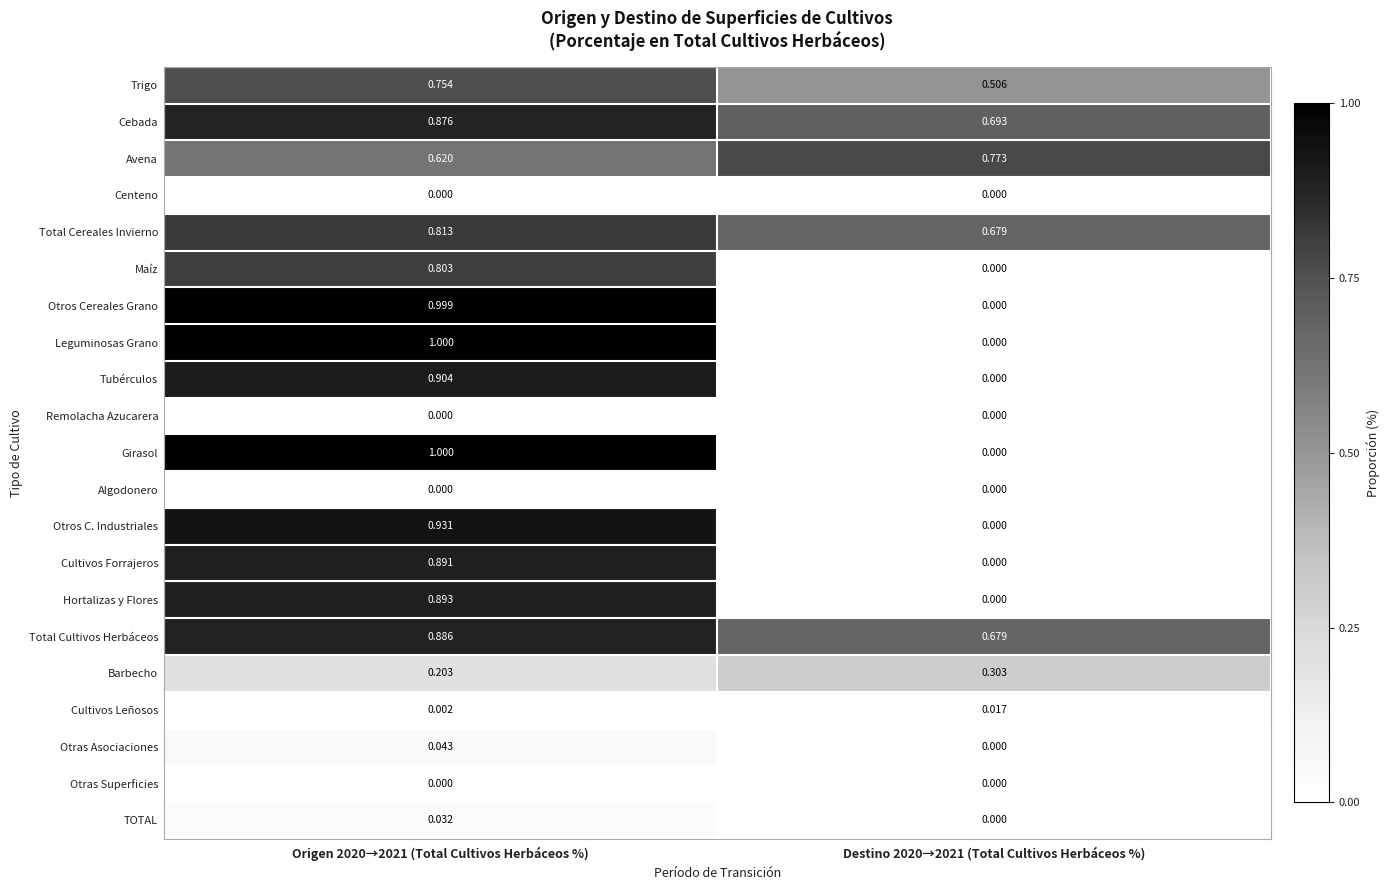

Which series has the largest total across all categories?

Cebada